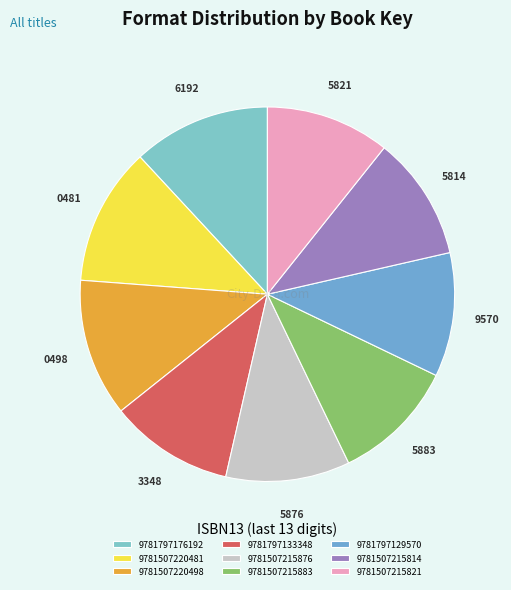

Rank the categories by value from lowest to highest.

9781797129570, 9781507215814, 9781507215821, 9781797133348, 9781507215876, 9781507215883, 9781797176192, 9781507220481, 9781507220498